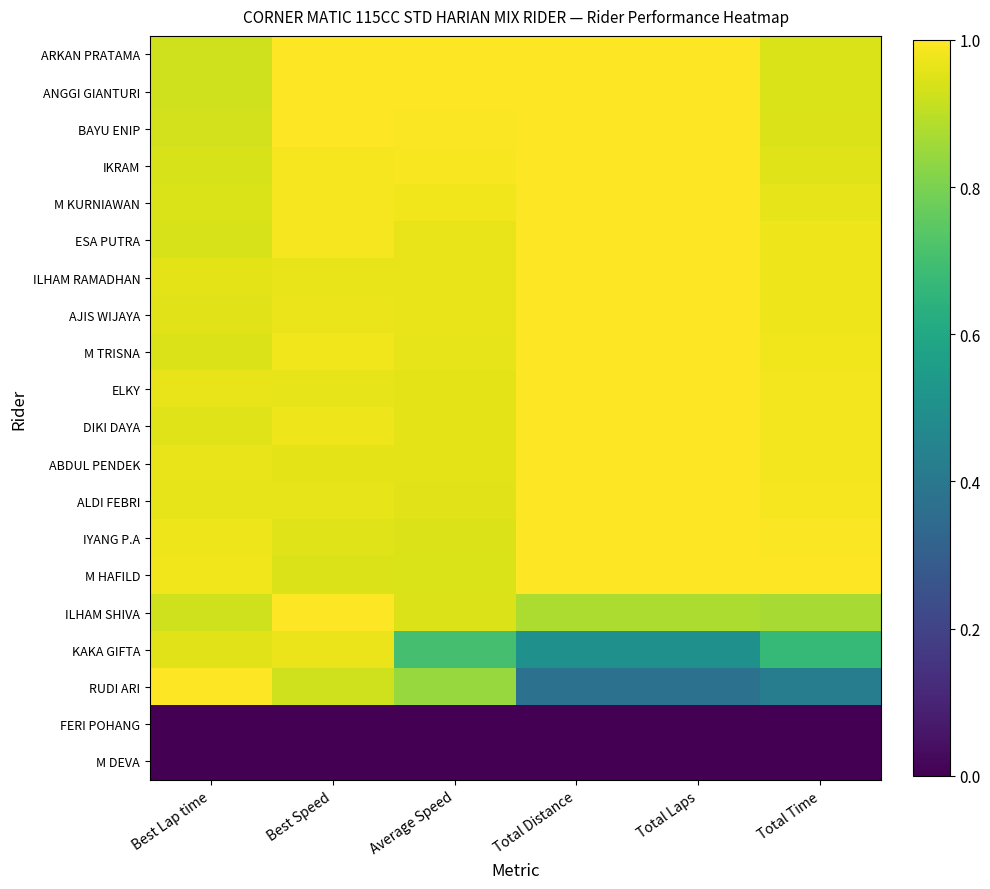

Which has a higher value, Total Distance or Total Laps?

Total Distance